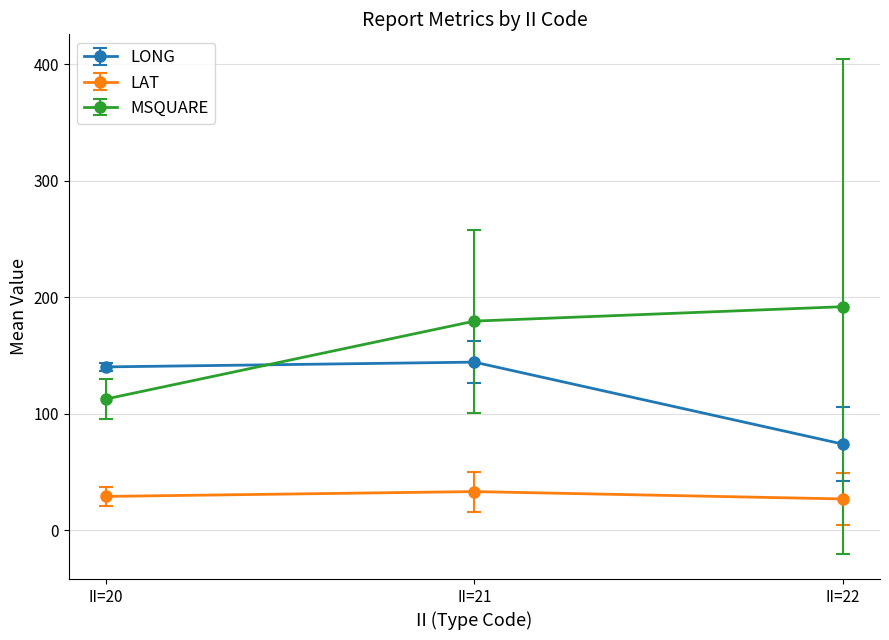

What is the value of the LONG point at the 3rd from the left?

73.8